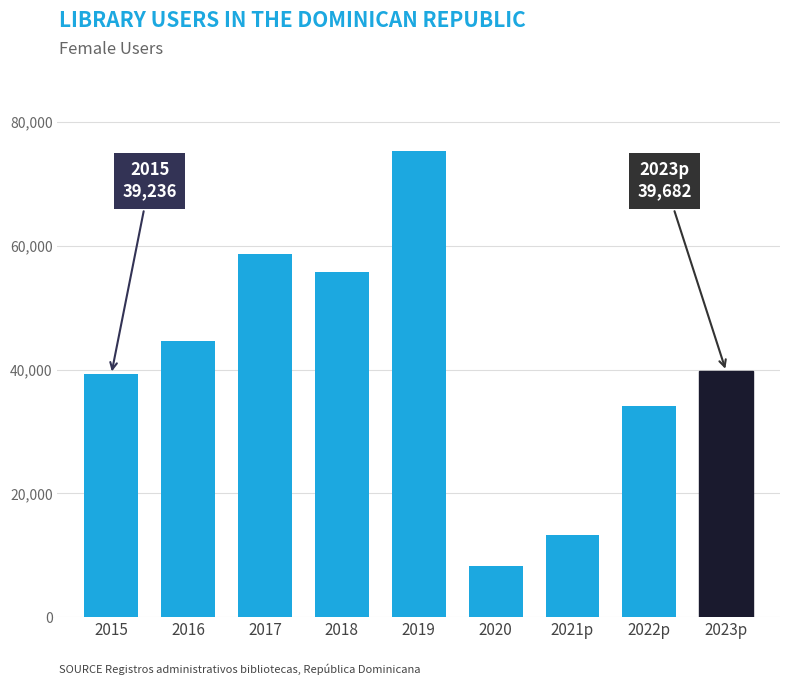

Does the chart contain stacked bars?

No